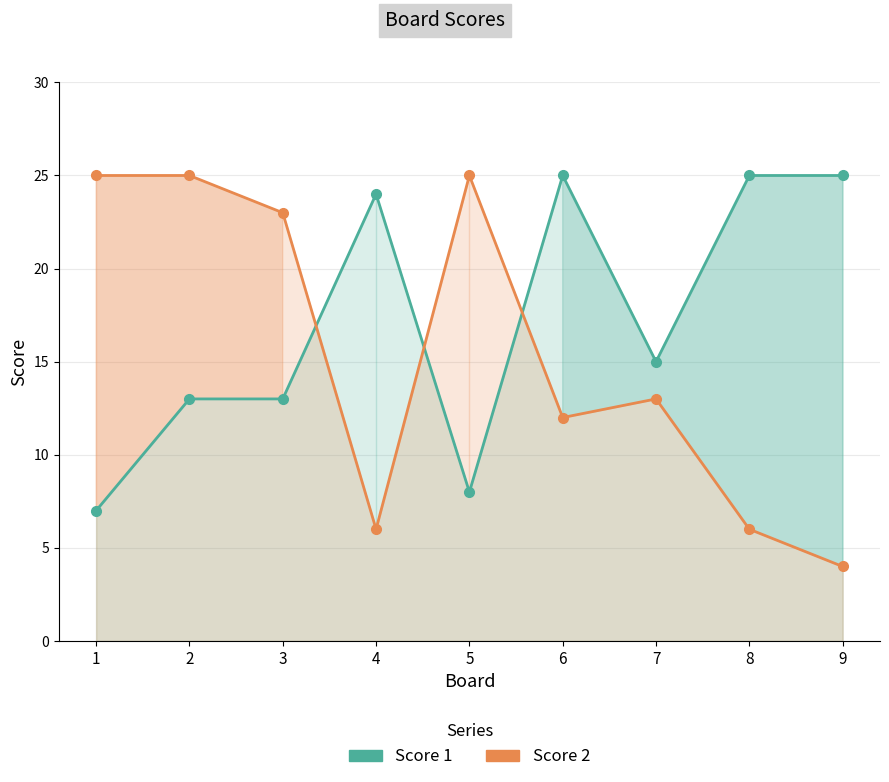

Reading right to left, extract all data points from this chart.

Score 1: 25	25	15	25	8	24	13	13	7
Score 2: 4	6	13	12	25	6	23	25	25